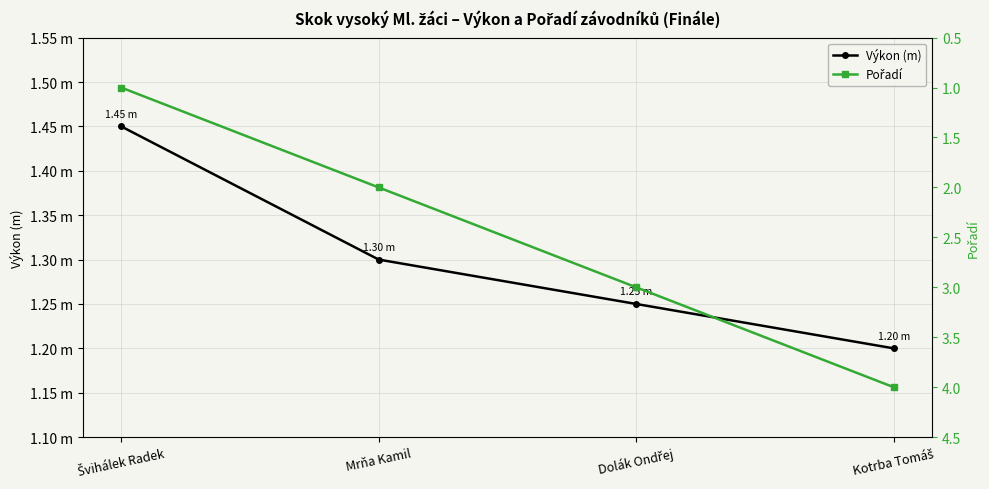

Which label corresponds to the largest value in the chart?

Kotrba Tomáš